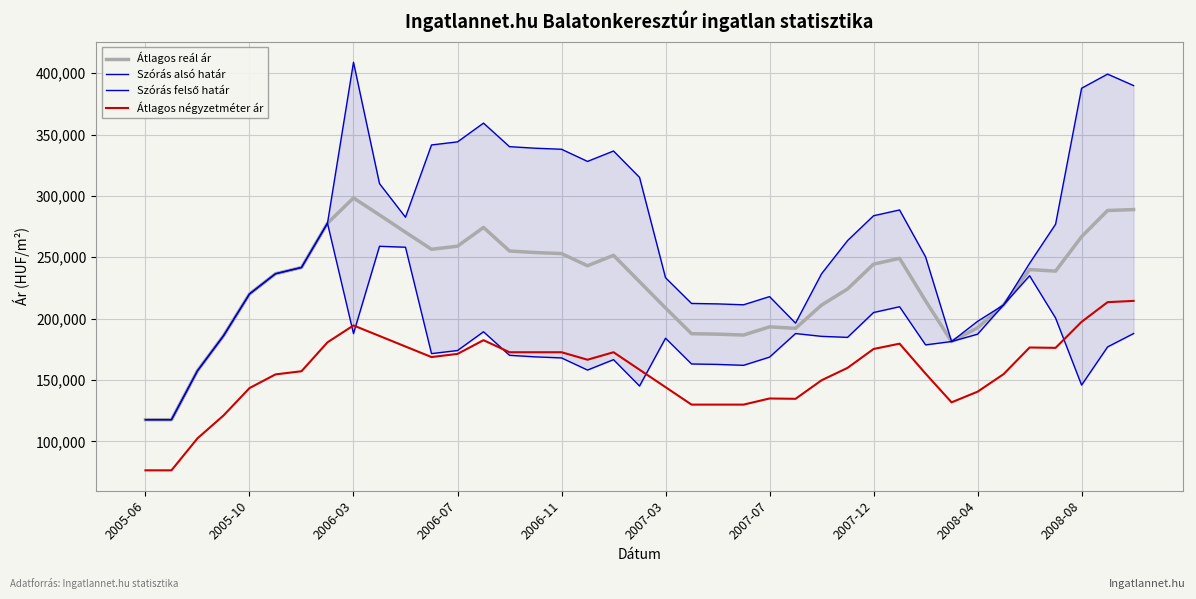

Reading left to right, extract all data points from this chart.

Átlagos reál ár: 117653	117653	157507	185990	220073	236555	241672	277727	298335	284470	270393	256499	258999	274290	255103	253831	252990	243089	251573	230084	208668	187711	187344	186614	193283	192087	211047	224154	244394	249109	214454	181330	192549	211156	239975	238698	266772	288081	288863
Szórás alsó határ: 117653	117653	157507	185990	220073	236555	241672	277727	187799	258935	258168	171498	173998	189289	170102	168830	167989	158088	166572	145083	184013	163056	162689	161959	168628	187834	185559	184728	204968	209683	178605	181330	187312	211156	234919	200463	145841	176931	187851
Szórás felső határ: 117653	117653	157507	185990	220073	236555	241672	277727	408871	310005	282618	341500	344000	359291	340104	338832	337991	328090	336574	315085	233323	212366	211999	211269	217938	196340	236535	263580	283820	288535	250303	181330	197786	211156	245031	276933	387703	399231	389875
Átlagos négyzetméter ár: 76388	76388	102442	121051	143383	154549	157128	180695	194440	185854	177268	168681	171261	182426	172605	172605	172605	166509	172605	158381	144158	129934	129934	129934	134927	134656	149760	159871	175246	179584	155182	131787	140463	154752	176470	176178	197381	213408	214444